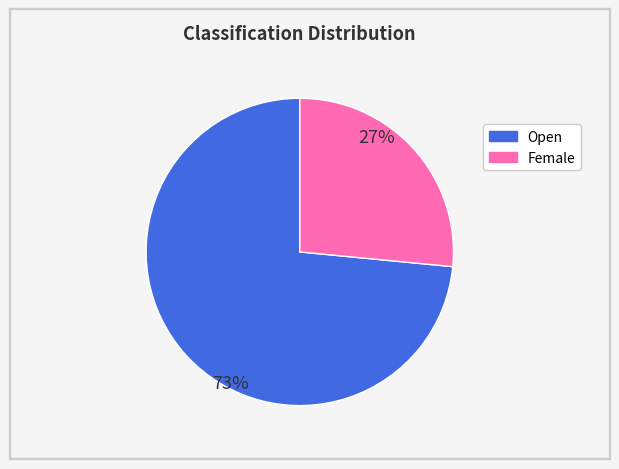

Rank the categories by value from highest to lowest.

Open, Female